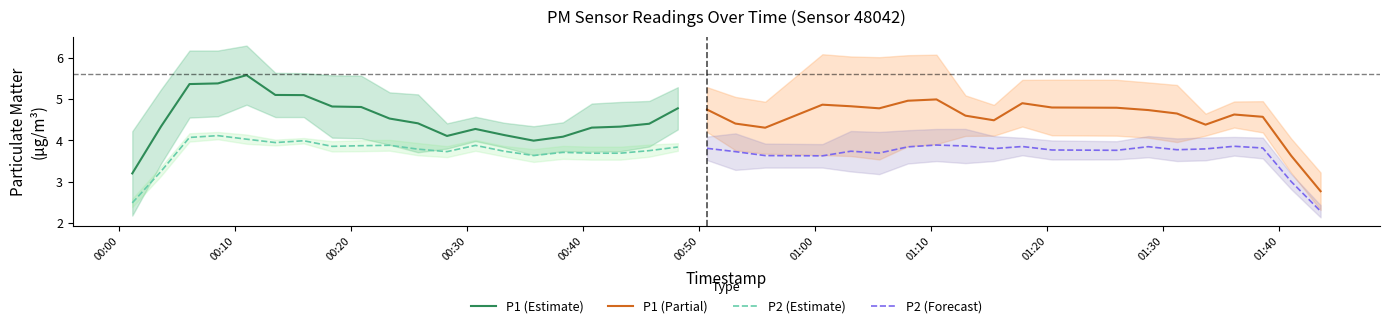

Is this an area chart (filled region under the line)?

No